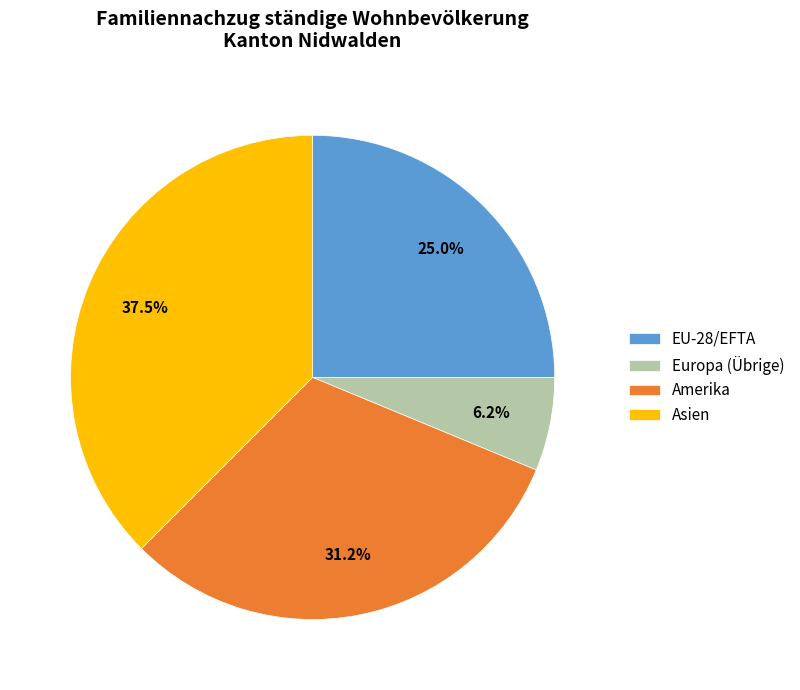

How many slices are in this pie chart?

4